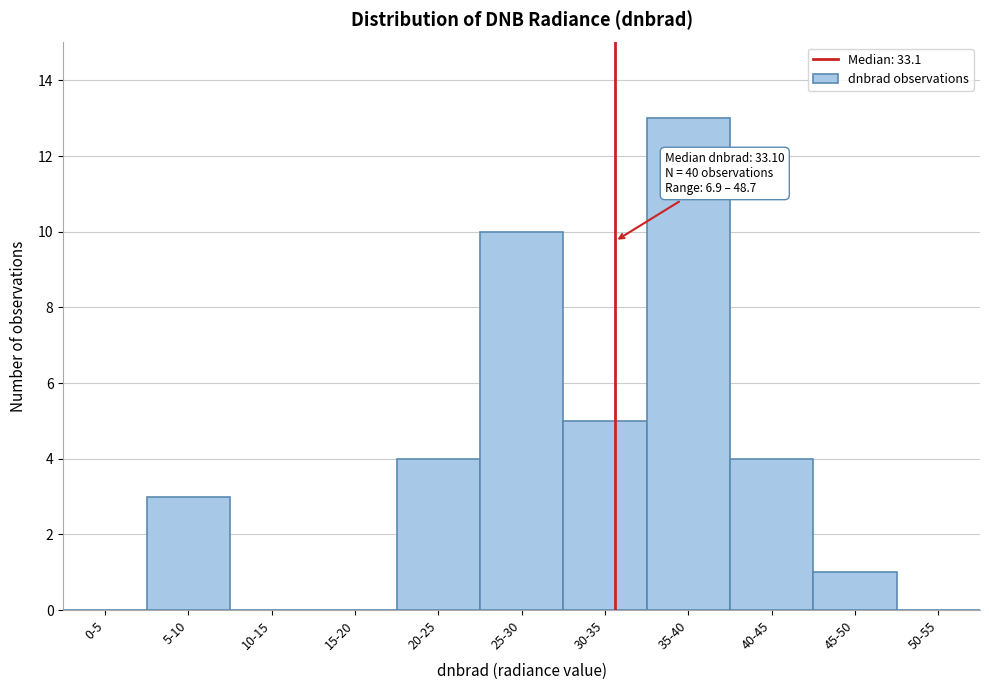

Reading right to left, list all the values displayed in this chart.

50-55=0	45-50=1	40-45=4	35-40=13	30-35=5	25-30=10	20-25=4	15-20=0	10-15=0	5-10=3	0-5=0